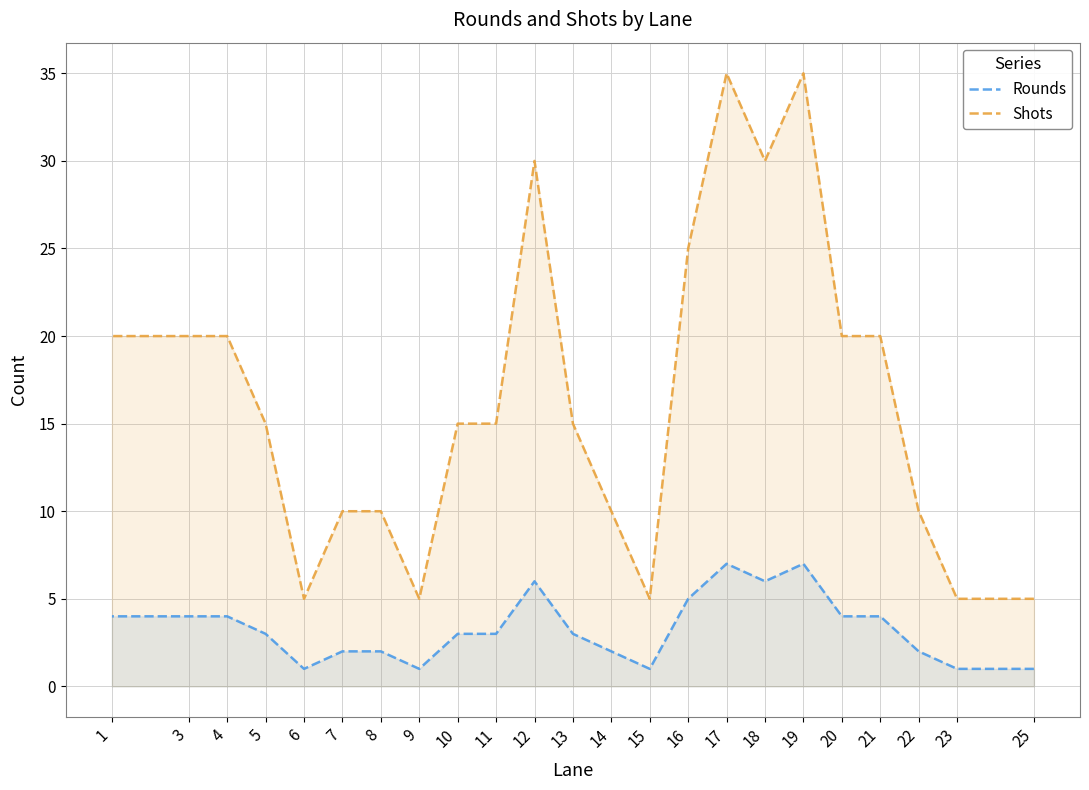

True or false: Rounds has a value of 3 at 13.

True